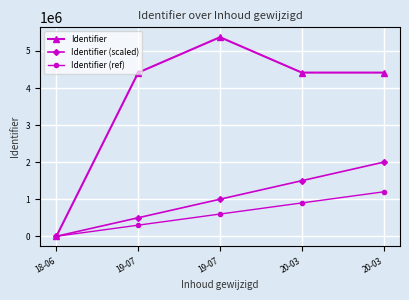

Which has a higher value, 19-07 or 19-07?

19-07